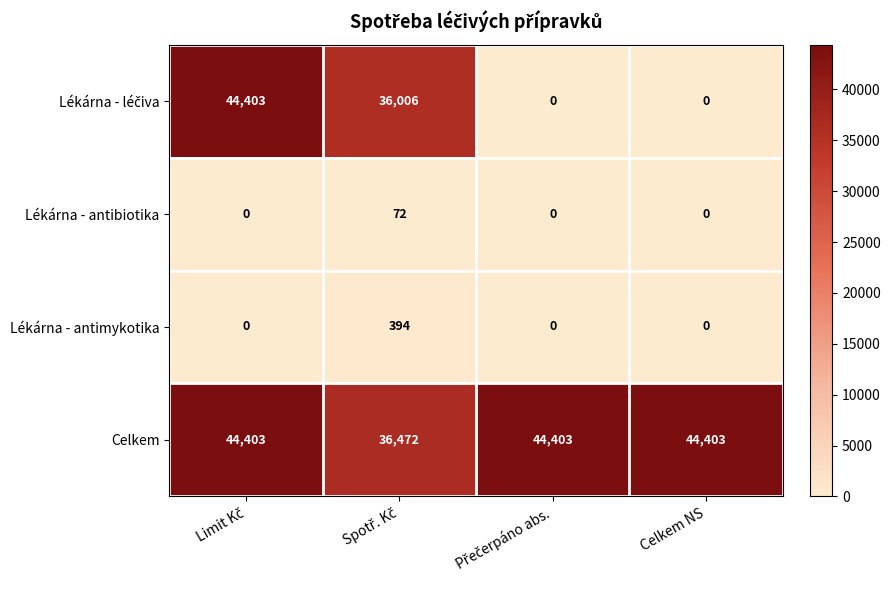

The Lékárna - antibiotika series shows 0 at Celkem NS. True or false?

True